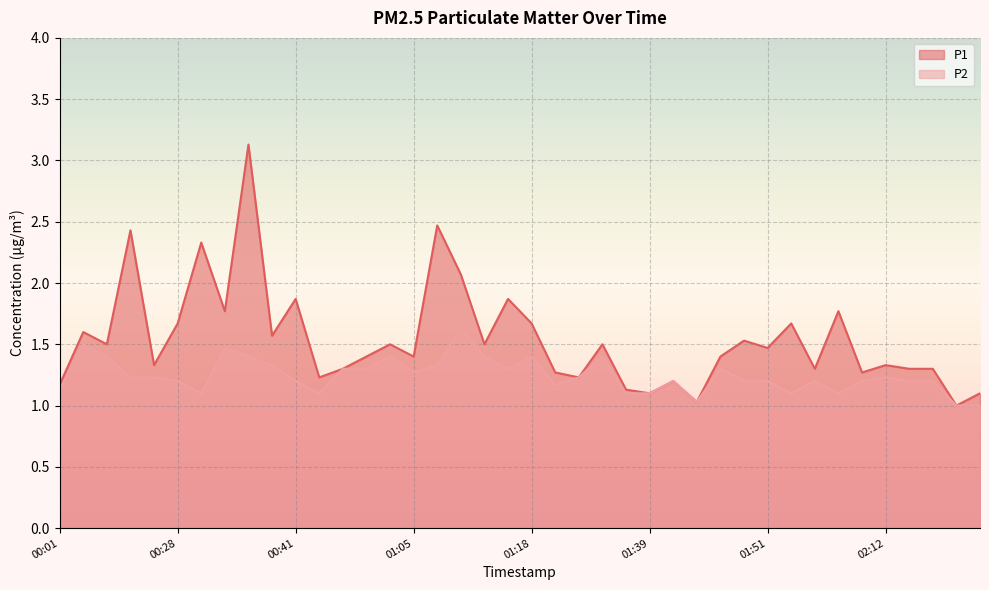

What is the total value across all series at 01:44?

2.1